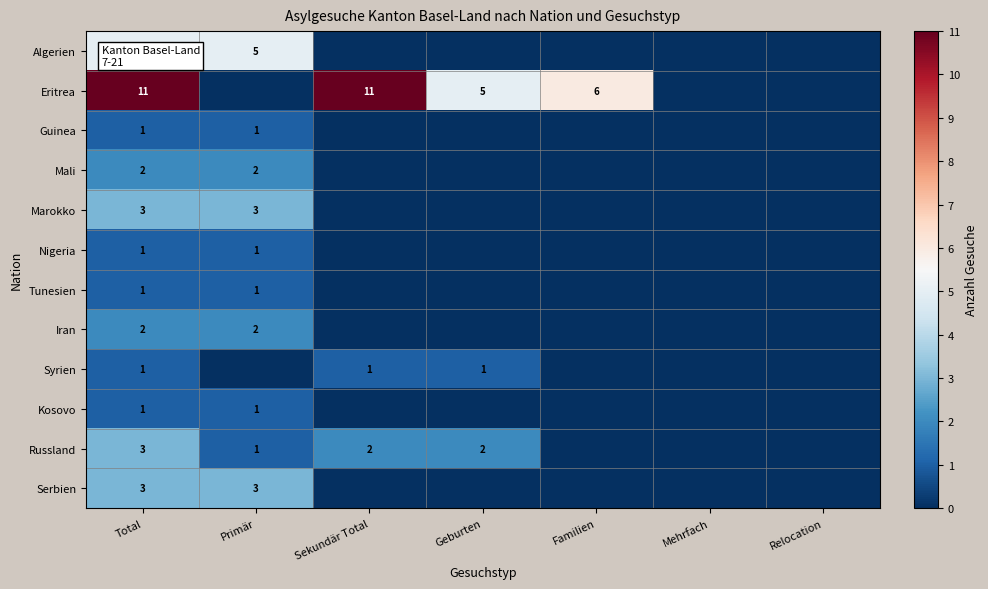

What is the total value across all series at Total?

34